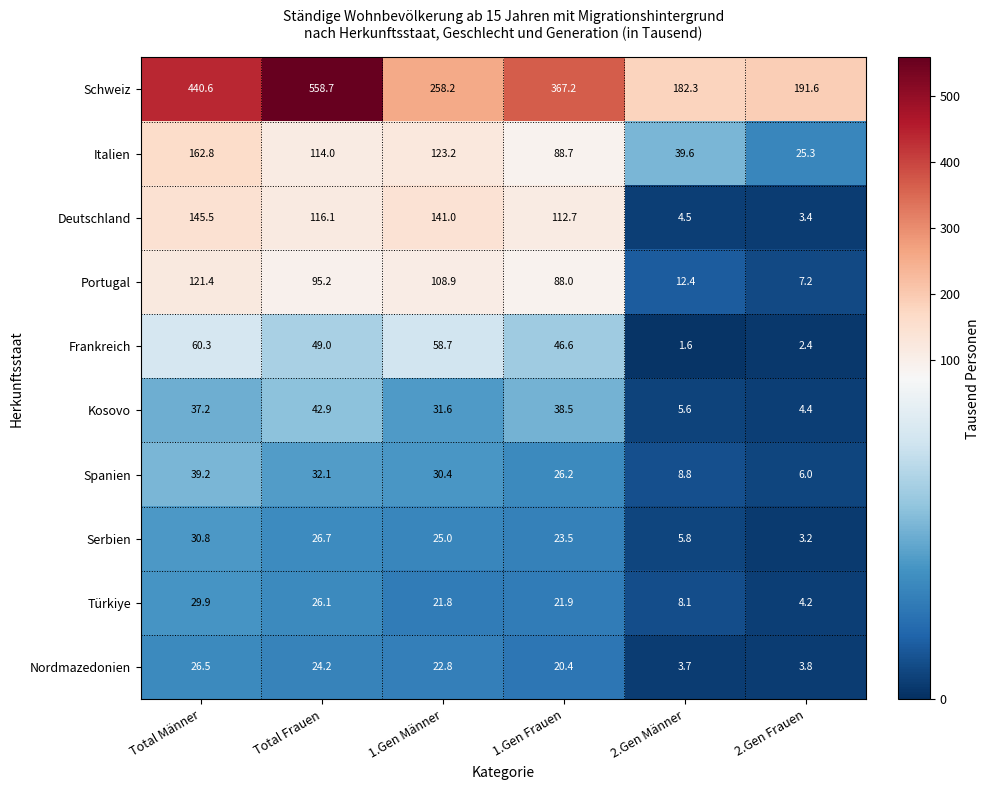

Read the Deutschland value at 2.Gen Frauen.

3.4